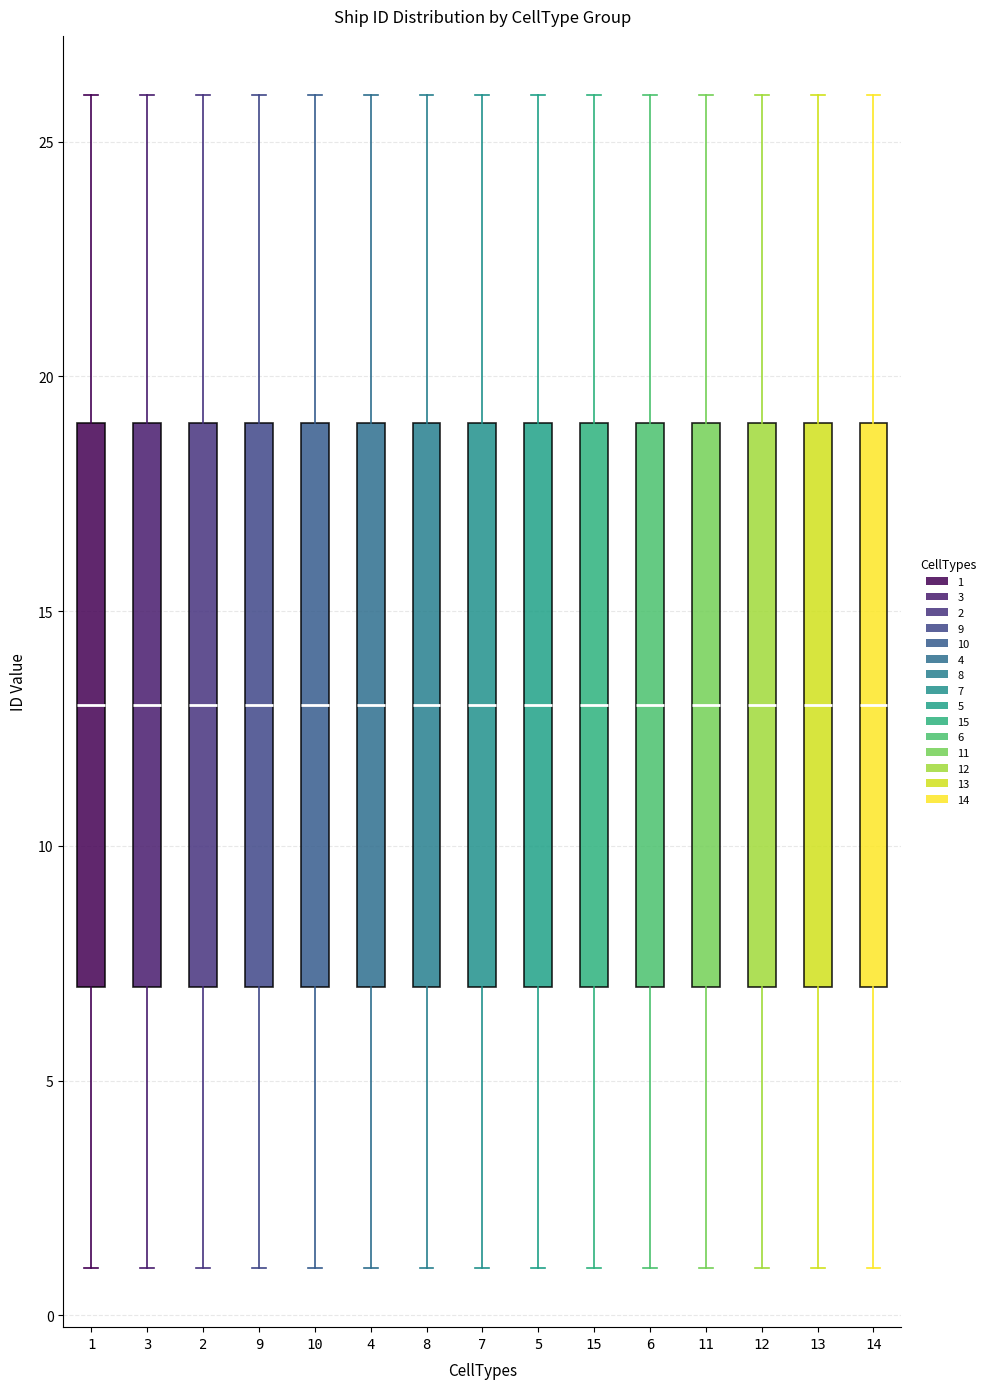

Where does the lower whisker of the box at x = 5 end on the y-axis? The values are not printed on the chart, so give them approximately, as read against the axis.

1